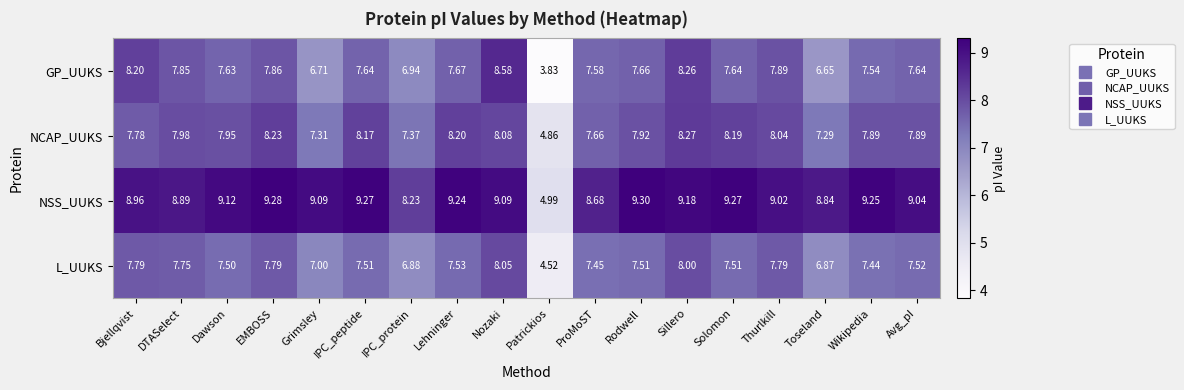

Where is L_UUKS nearest to the value 6?

Toseland